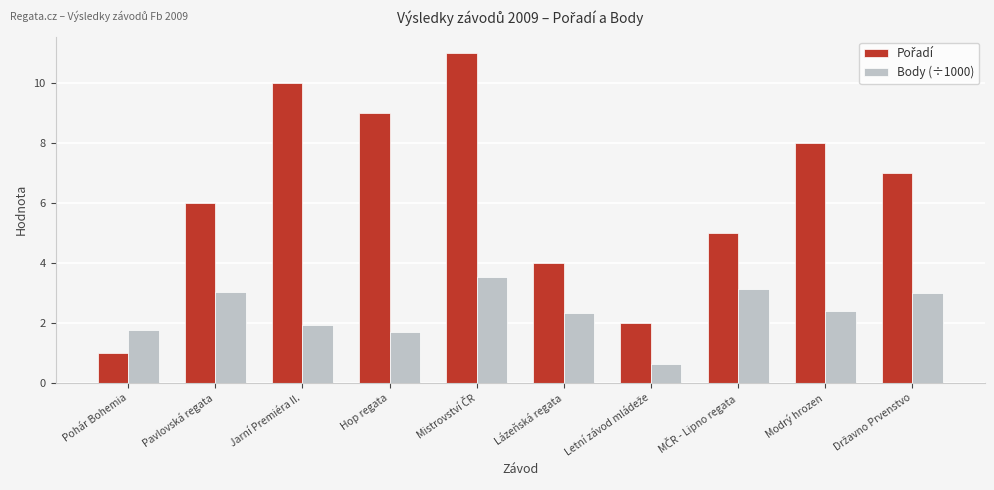

Where does the Body (÷1000) series first go above 2?

Pavlovská regata